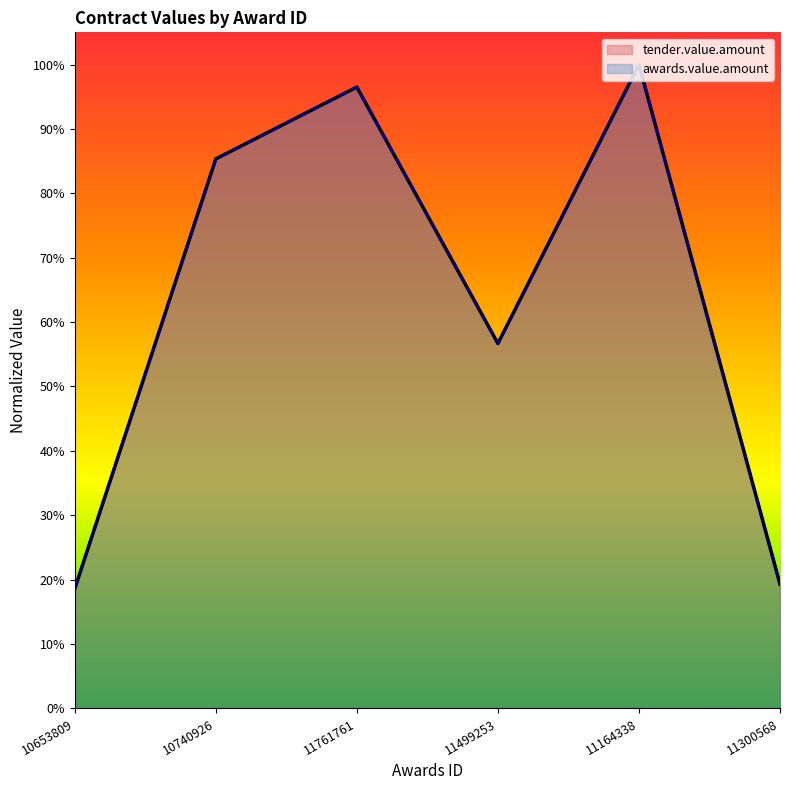

Rank the series by their maximum value, from highest to lowest.

tender.value.amount, awards.value.amount